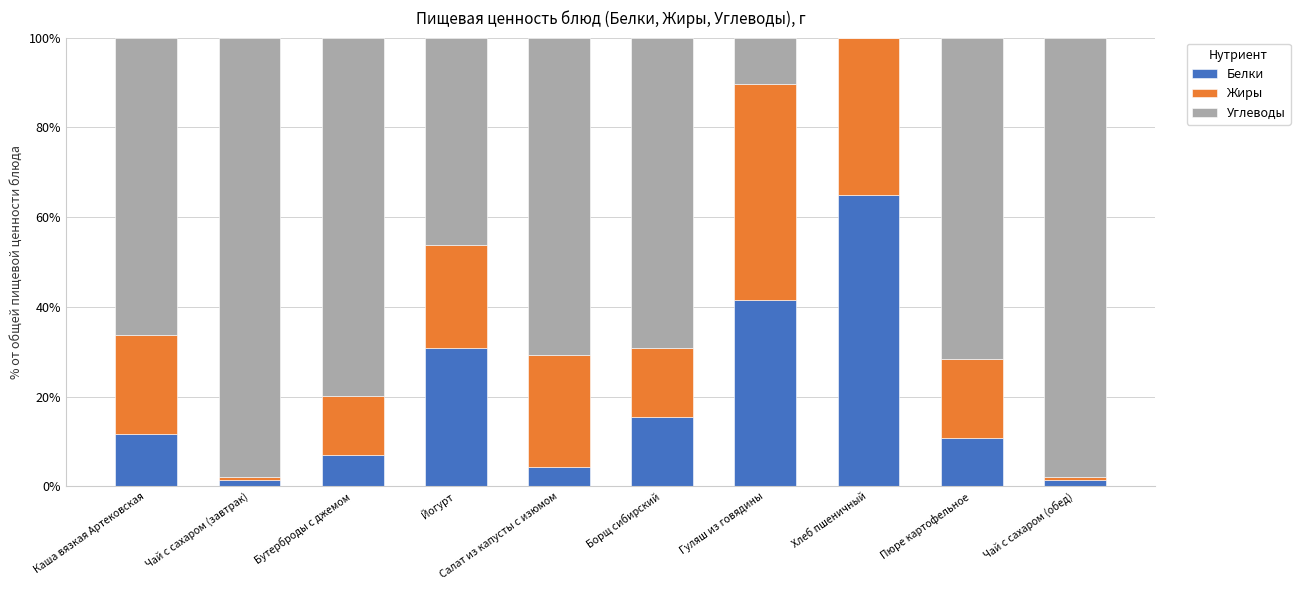

The Белки series shows 69.1 at Гуляш из говядины. True or false?

False